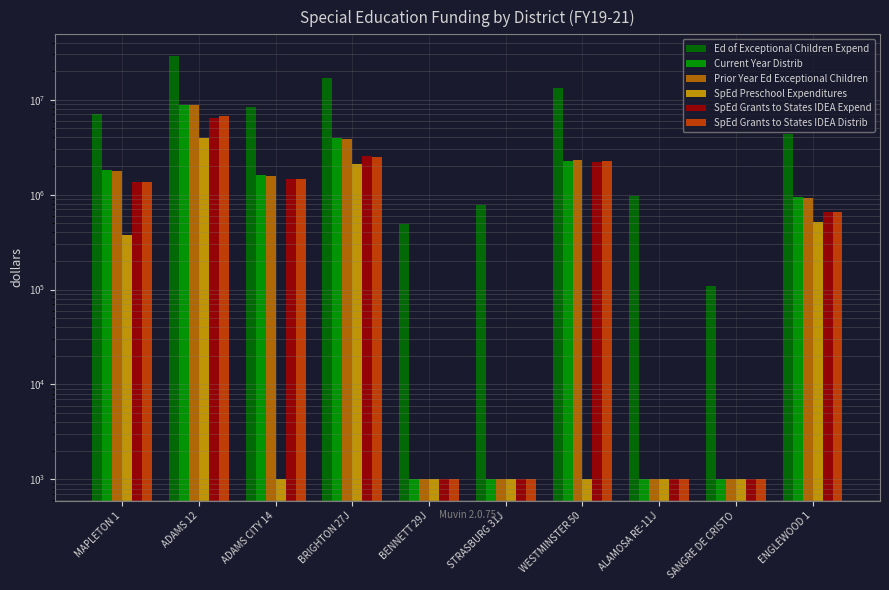

Reading left to right, extract all data points from this chart.

Ed of Exceptional Children Expend: MAPLETON 1=7019922.4	ADAMS 12=29184000.0	ADAMS CITY 14=8406099.8	BRIGHTON 27J=16784427.7	BENNETT 29J=495628.3	STRASBURG 31J=774840.4	WESTMINSTER 50=13431546.9	ALAMOSA RE-11J=973650.4	SANGRE DE CRISTO=108763.4	ENGLEWOOD 1=4311452.1
Current Year Distrib: MAPLETON 1=1826155.0	ADAMS 12=8891289.0	ADAMS CITY 14=1605686.0	BRIGHTON 27J=3934705.0	BENNETT 29J=1000.0	STRASBURG 31J=1000.0	WESTMINSTER 50=2234544.0	ALAMOSA RE-11J=1000.0	SANGRE DE CRISTO=1000.0	ENGLEWOOD 1=954183.0
Prior Year Ed Exceptional Children: MAPLETON 1=1792526.0	ADAMS 12=8837611.0	ADAMS CITY 14=1561035.7	BRIGHTON 27J=3853765.0	BENNETT 29J=1000.0	STRASBURG 31J=1000.0	WESTMINSTER 50=2311110.0	ALAMOSA RE-11J=1000.0	SANGRE DE CRISTO=1000.0	ENGLEWOOD 1=924287.0
SpEd Preschool Expenditures: MAPLETON 1=373555.4	ADAMS 12=3976531.4	ADAMS CITY 14=1000.0	BRIGHTON 27J=2112086.9	BENNETT 29J=1000.0	STRASBURG 31J=1000.0	WESTMINSTER 50=1000.0	ALAMOSA RE-11J=1000.0	SANGRE DE CRISTO=1000.0	ENGLEWOOD 1=515070.7
SpEd Grants to States IDEA Expend: MAPLETON 1=1343250.4	ADAMS 12=6417569.3	ADAMS CITY 14=1474350.0	BRIGHTON 27J=2540006.1	BENNETT 29J=1000.0	STRASBURG 31J=1000.0	WESTMINSTER 50=2204085.7	ALAMOSA RE-11J=1000.0	SANGRE DE CRISTO=1000.0	ENGLEWOOD 1=658133.0
SpEd Grants to States IDEA Distrib: MAPLETON 1=1374614.8	ADAMS 12=6689252.5	ADAMS CITY 14=1450205.8	BRIGHTON 27J=2510431.2	BENNETT 29J=1000.0	STRASBURG 31J=1000.0	WESTMINSTER 50=2255837.3	ALAMOSA RE-11J=1000.0	SANGRE DE CRISTO=1000.0	ENGLEWOOD 1=662345.0